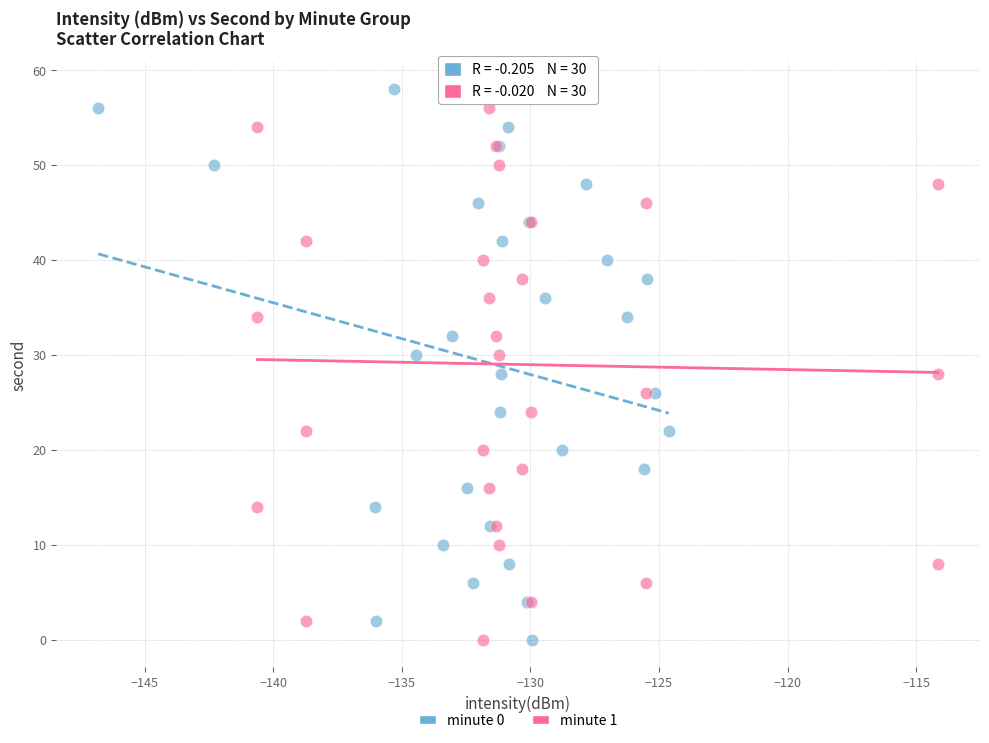

What are all the series names shown in the legend?

minute 0, minute 1